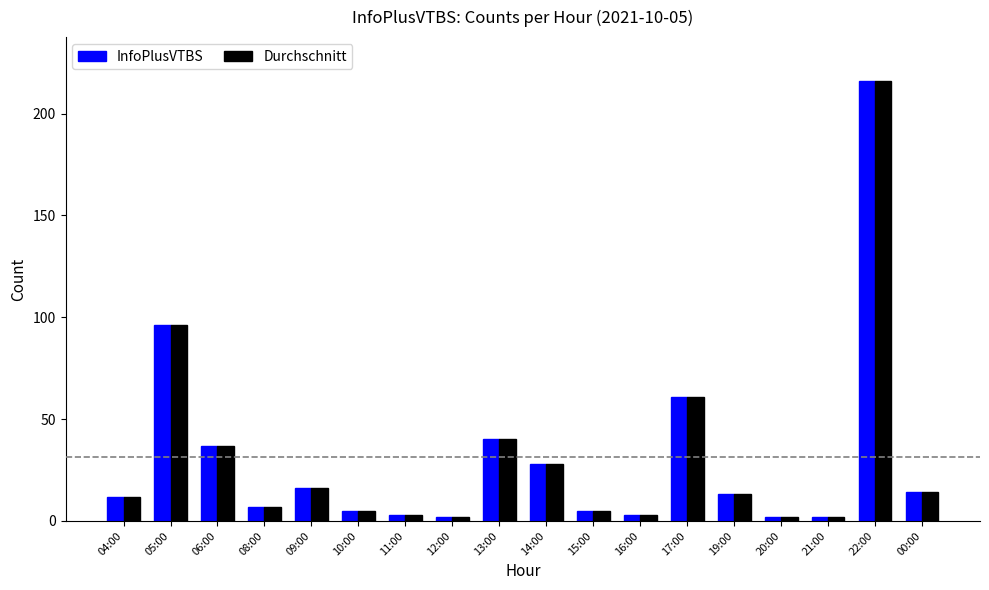

What is the value of the Durchschnitt bar at the 14th from the left?

13